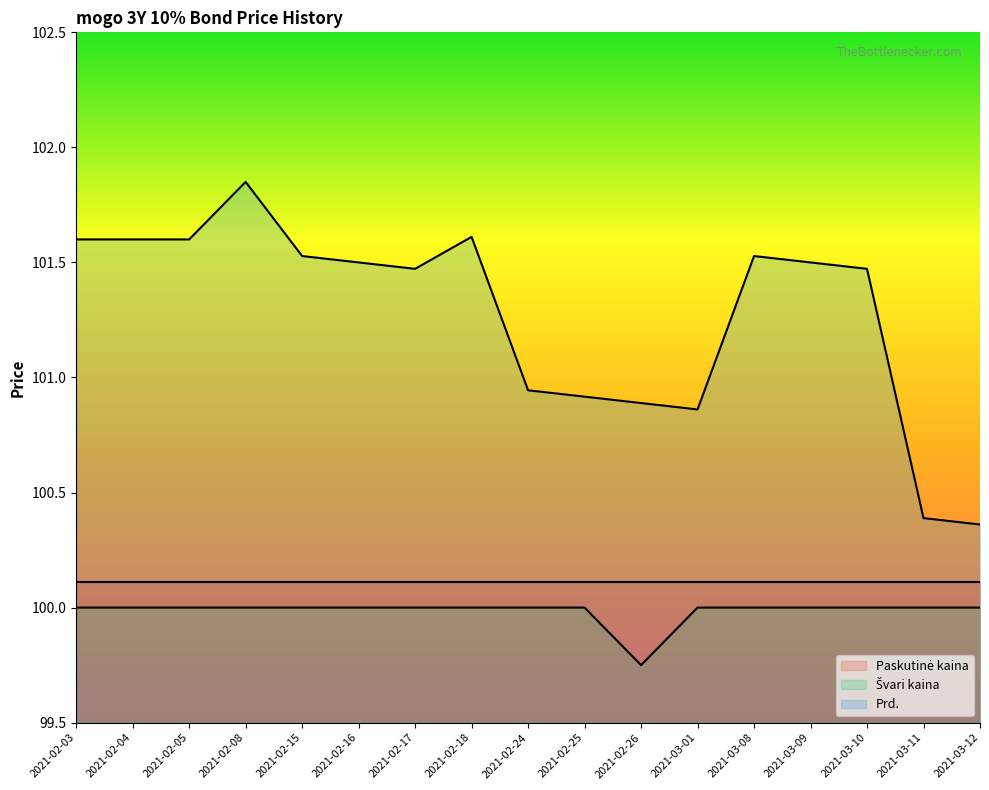

What is the label of the 4th point from the right?

2021-03-09